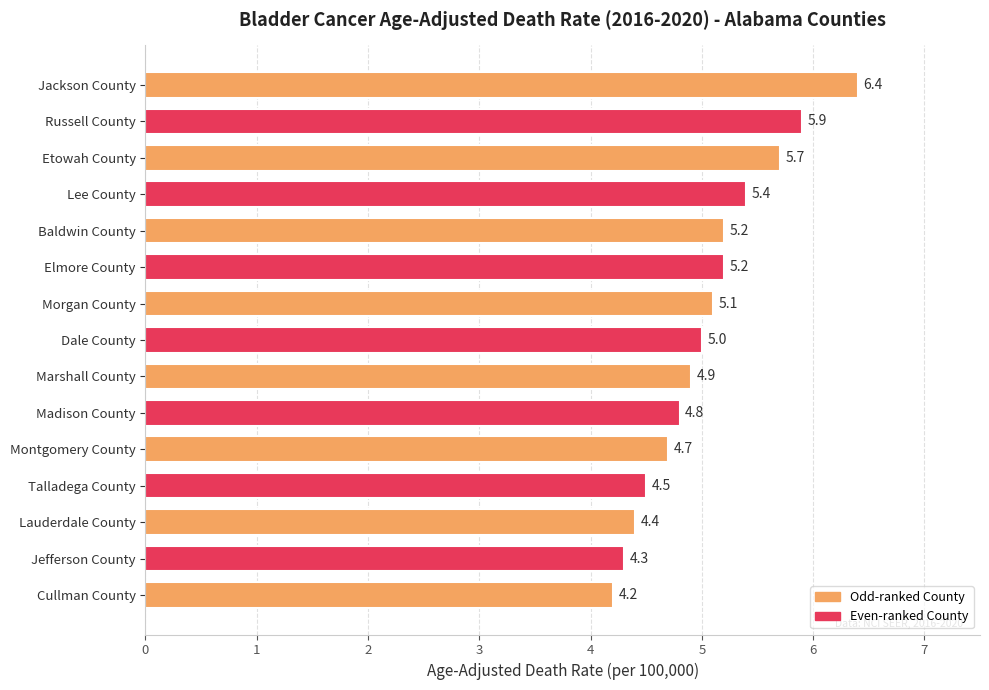

Which has a higher value, Talladega County or Morgan County?

Morgan County